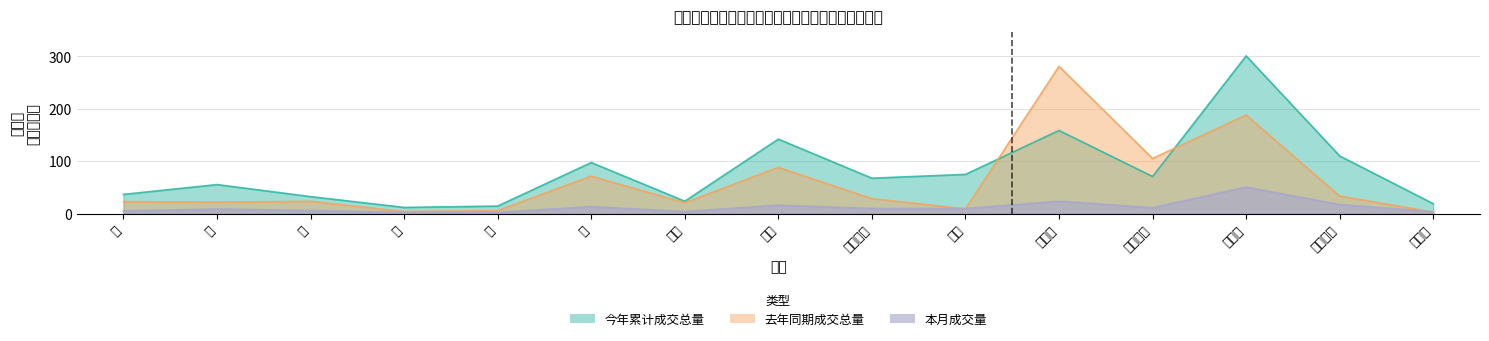

Which series has the largest total across all categories?

今年累计成交总量（手）